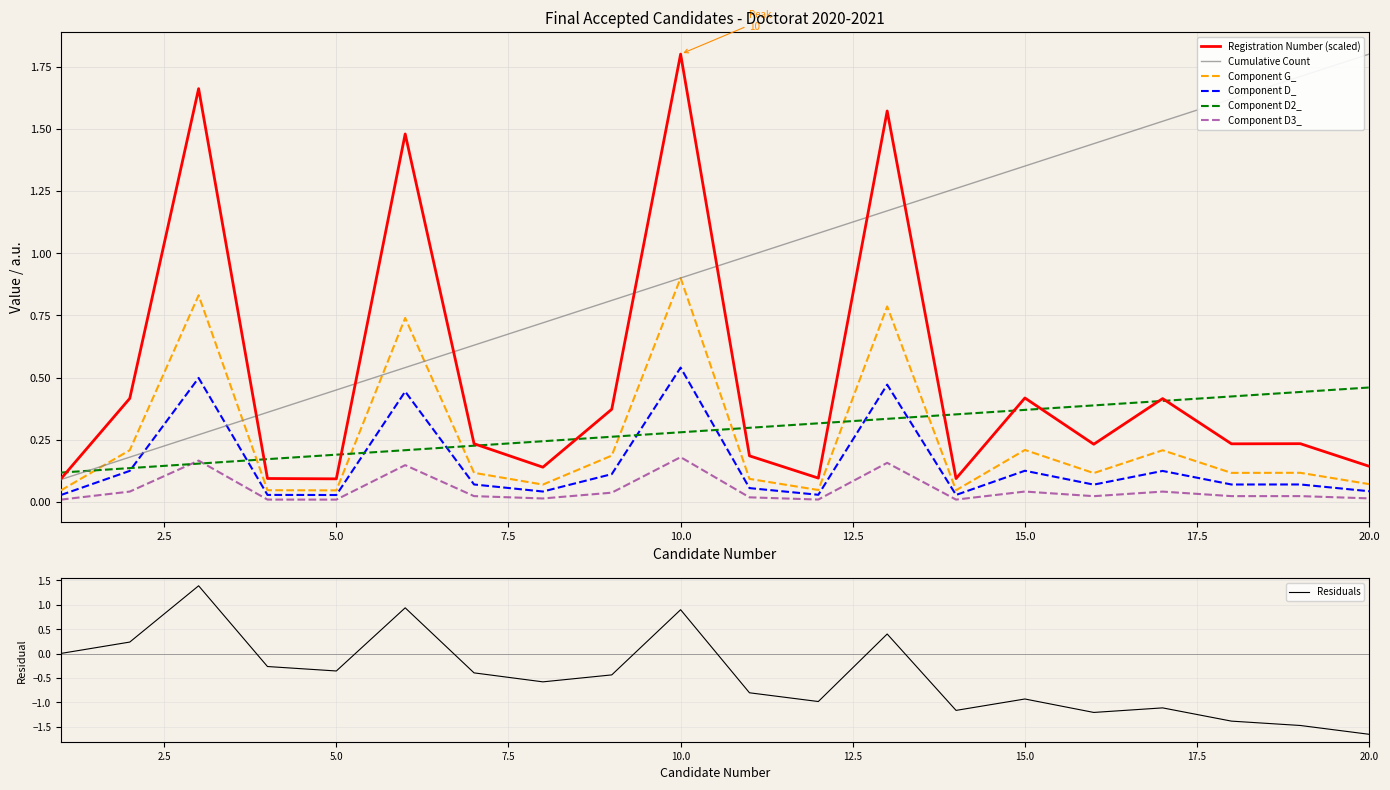

Where is the first local maximum for Registration Number (scaled)?

3